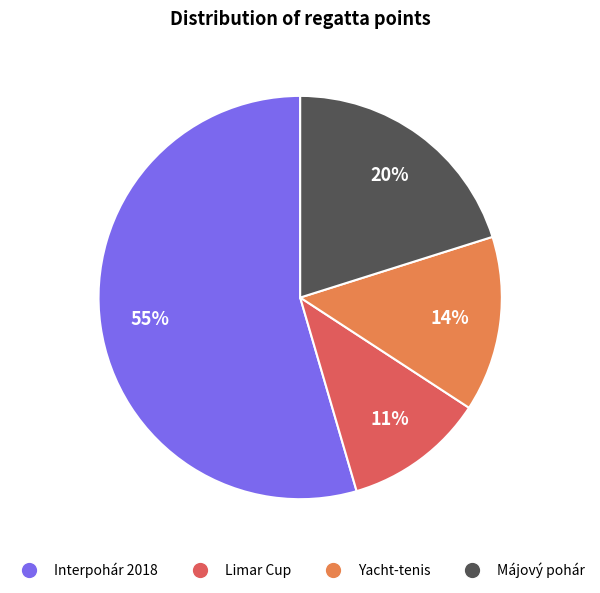

Is there a majority slice in this chart?

Yes